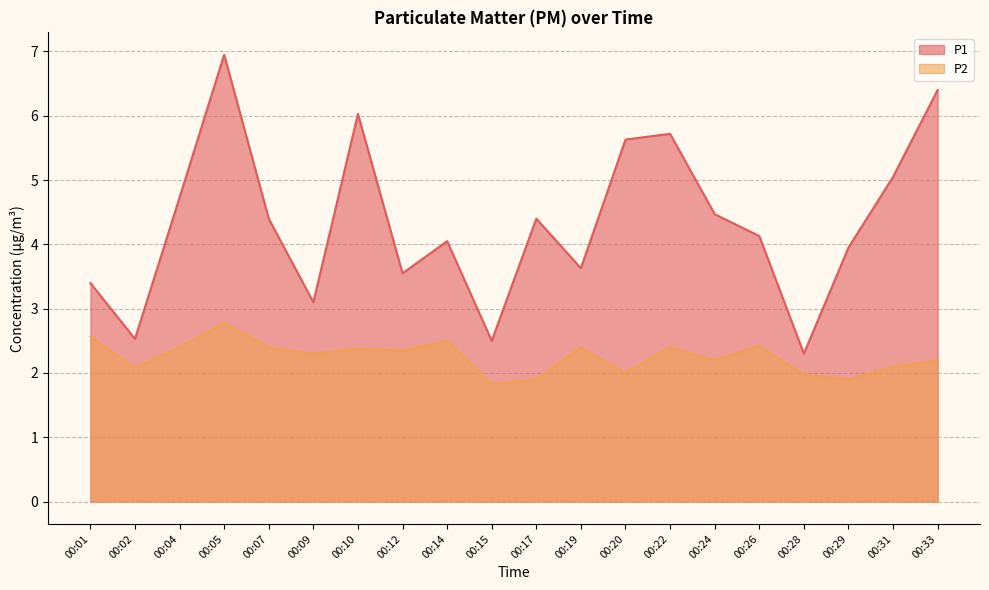

Reading left to right, what are all the values shown in this chart?

P1: 3.4	2.5	4.7	7.0	4.4	3.1	6.0	3.5	4.0	2.5	4.4	3.6	5.6	5.7	4.5	4.1	2.3	4.0	5.0	6.4
P2: 2.6	2.1	2.4	2.8	2.4	2.3	2.4	2.4	2.5	1.8	1.9	2.4	2.0	2.4	2.2	2.4	2.0	1.9	2.1	2.2